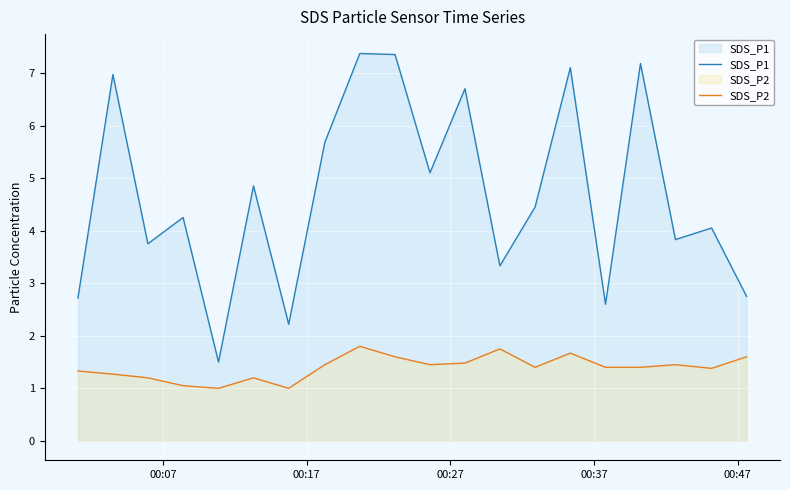

Which series has the largest range (max minus min)?

SDS_P1